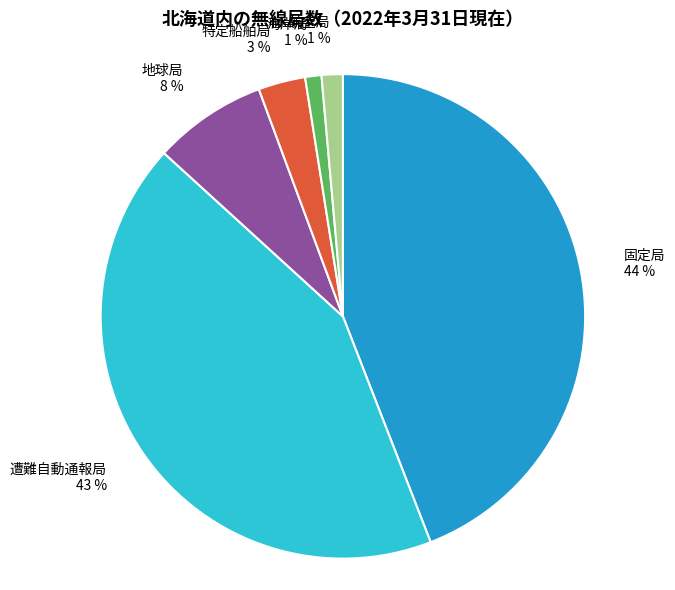

Do 航空局 and 海岸局 together represent more than half of the pie?

No